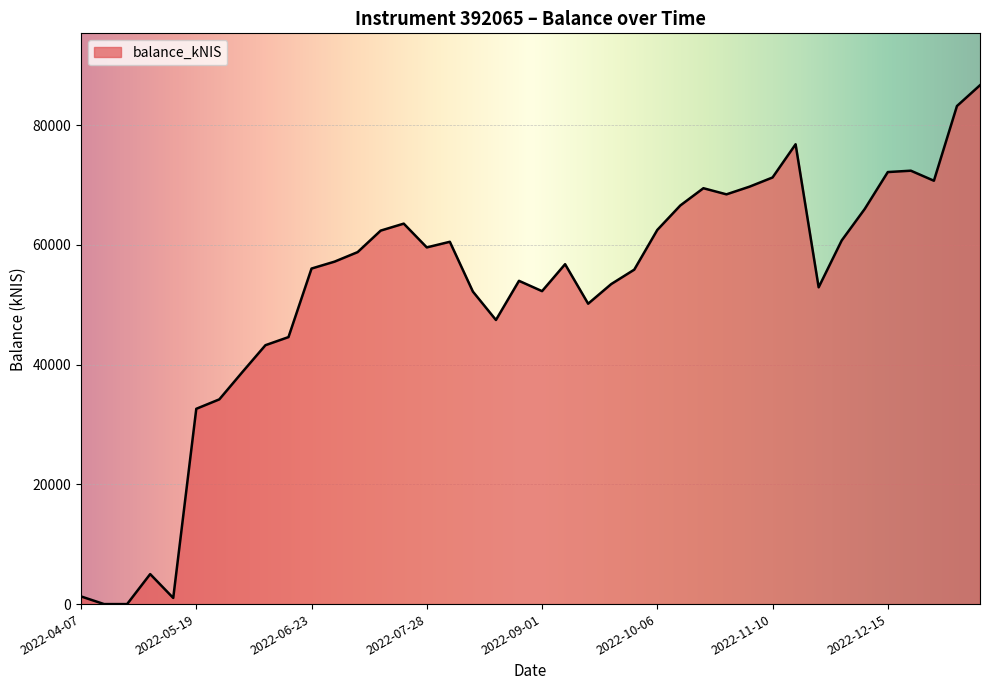

What is the difference between the maximum and minimum values?

86694.8